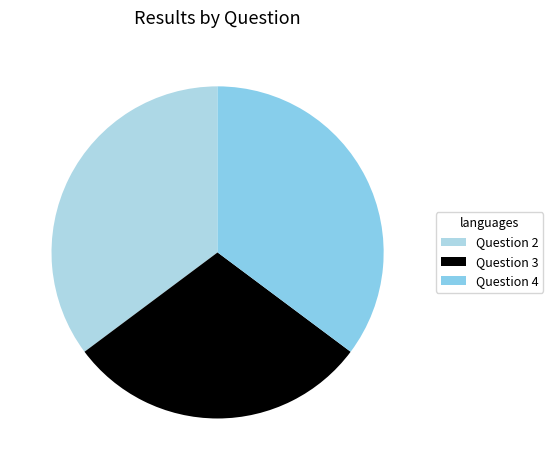

Is the sum of Question 3 and Question 2 greater than half?

Yes